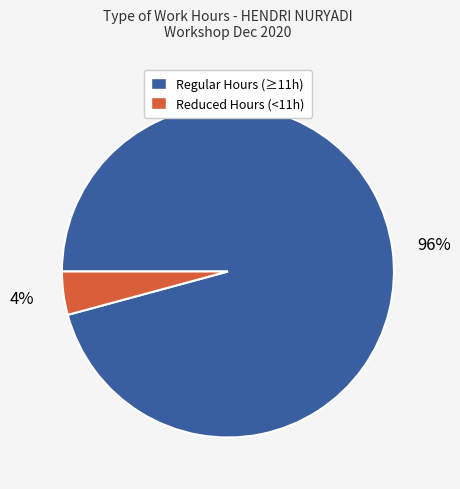

Is there a majority slice in this chart?

Yes